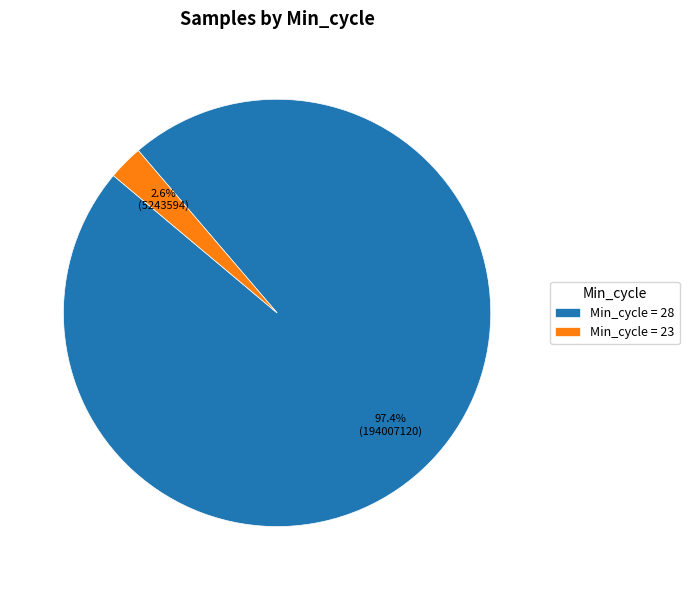

To the nearest percent, what is the average slice percentage?

50%